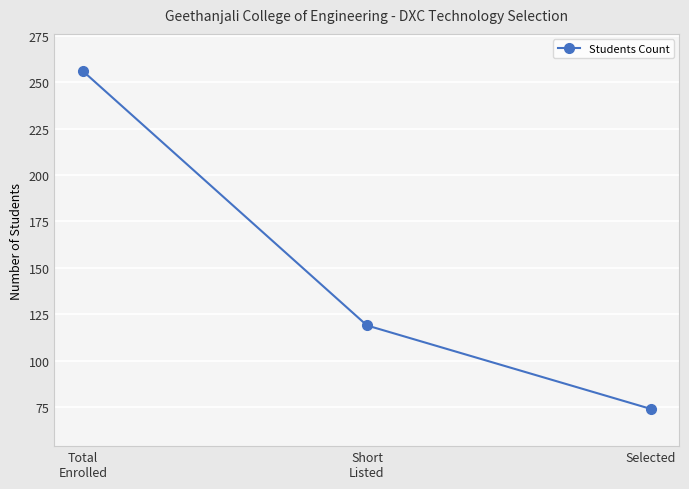

What position from the left is Total
Enrolled?

1